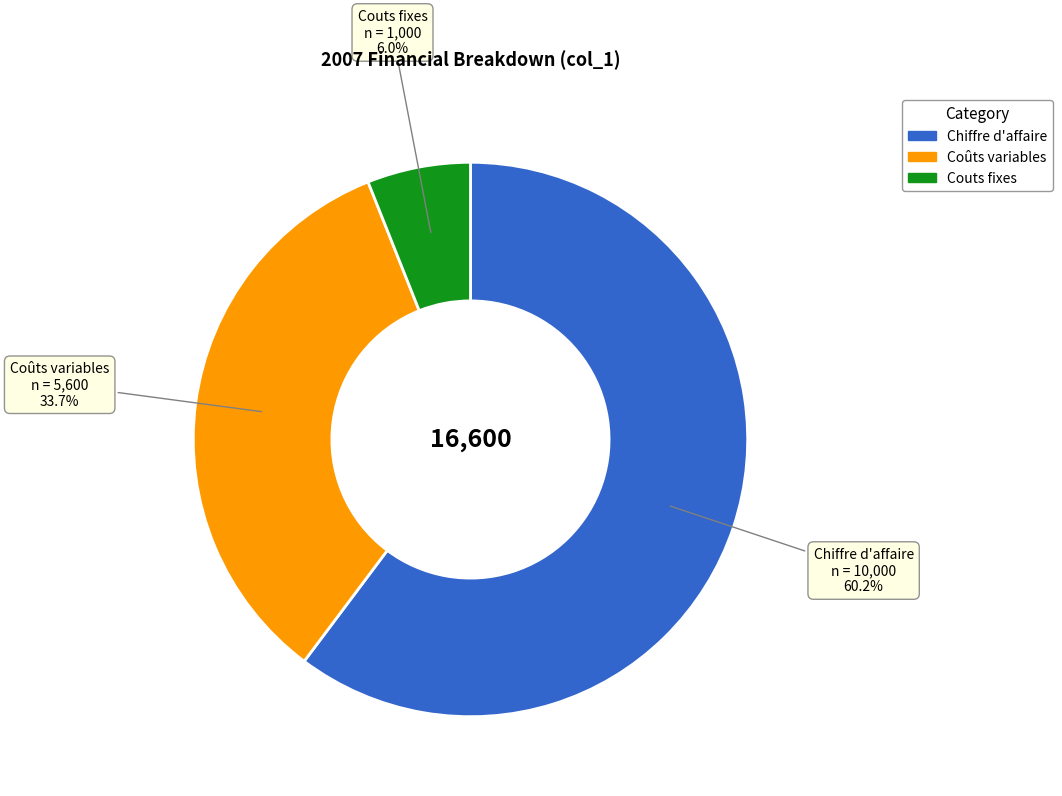

Which slice represents more than half of the pie?

Chiffre d'affaire